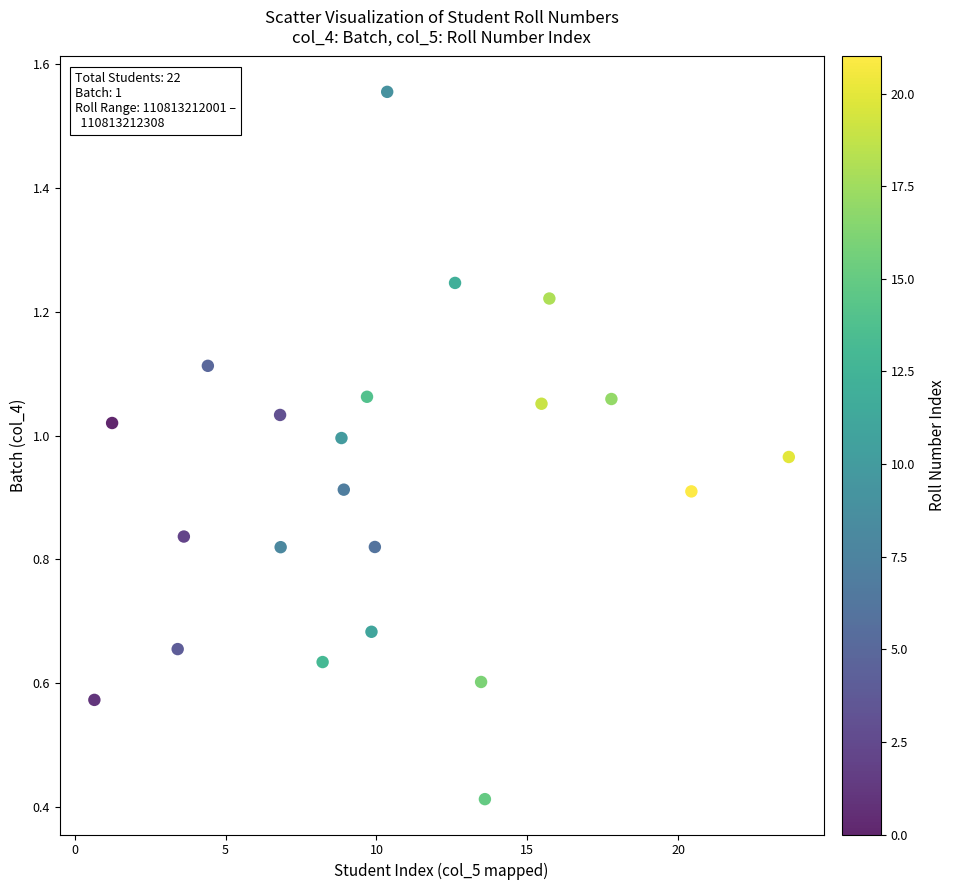

What Y value in the scatter plot is closest to 0?

0.4